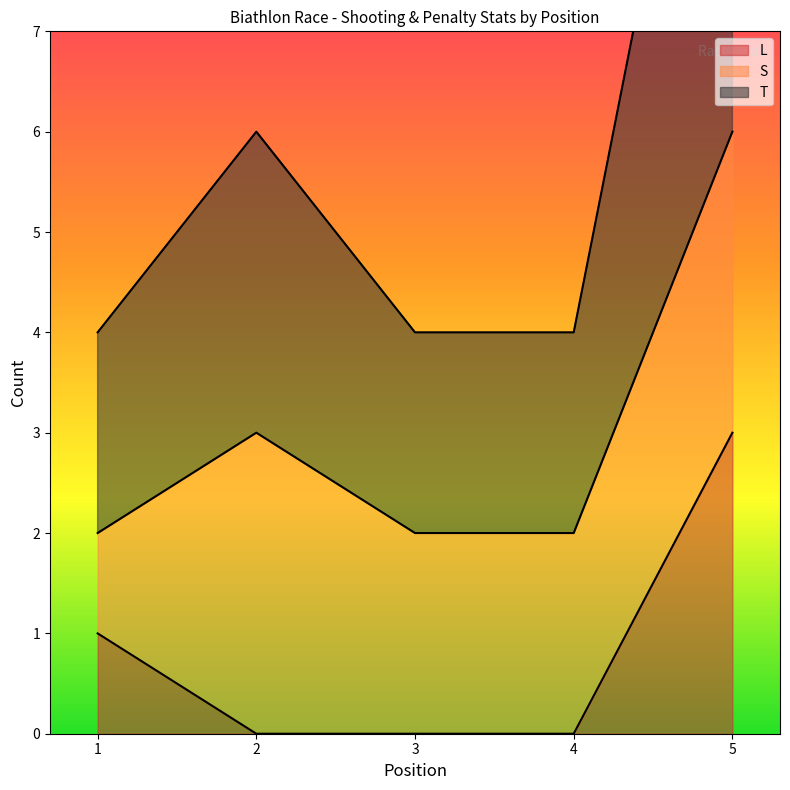

At which label does L reach its peak?

5